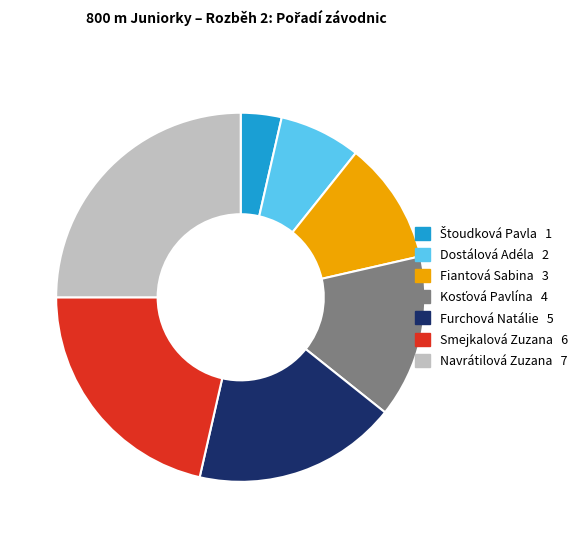

Is there a majority slice in this chart?

No